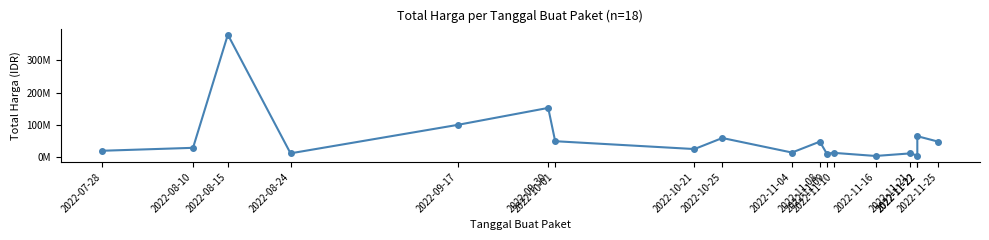

At which label does the data first exceed 29000000?

2022-08-15